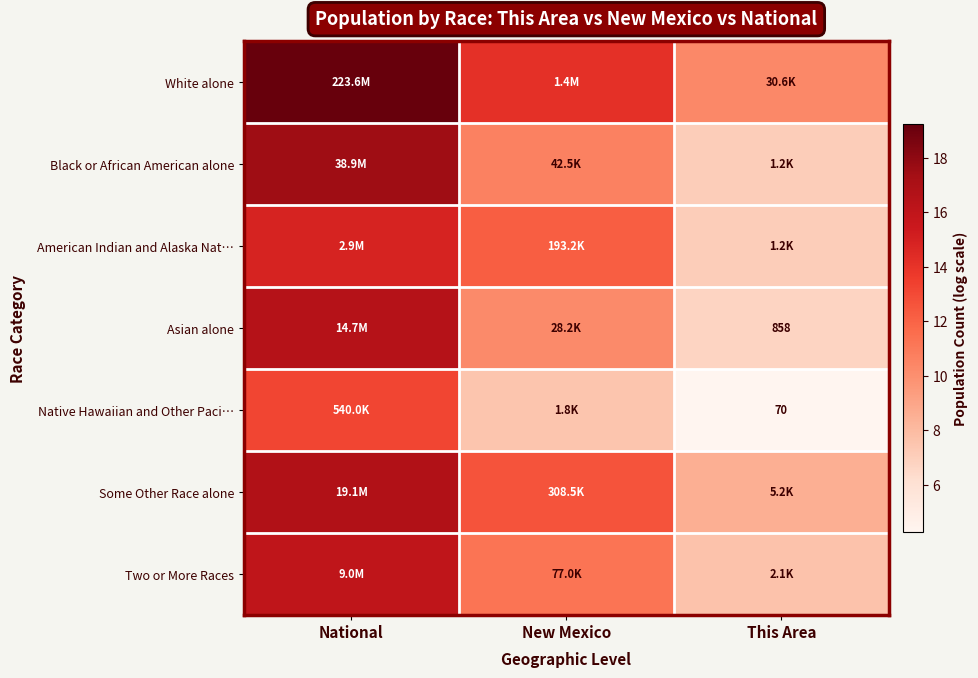

The Some Other Race alone series shows 16.8 at National. True or false?

True